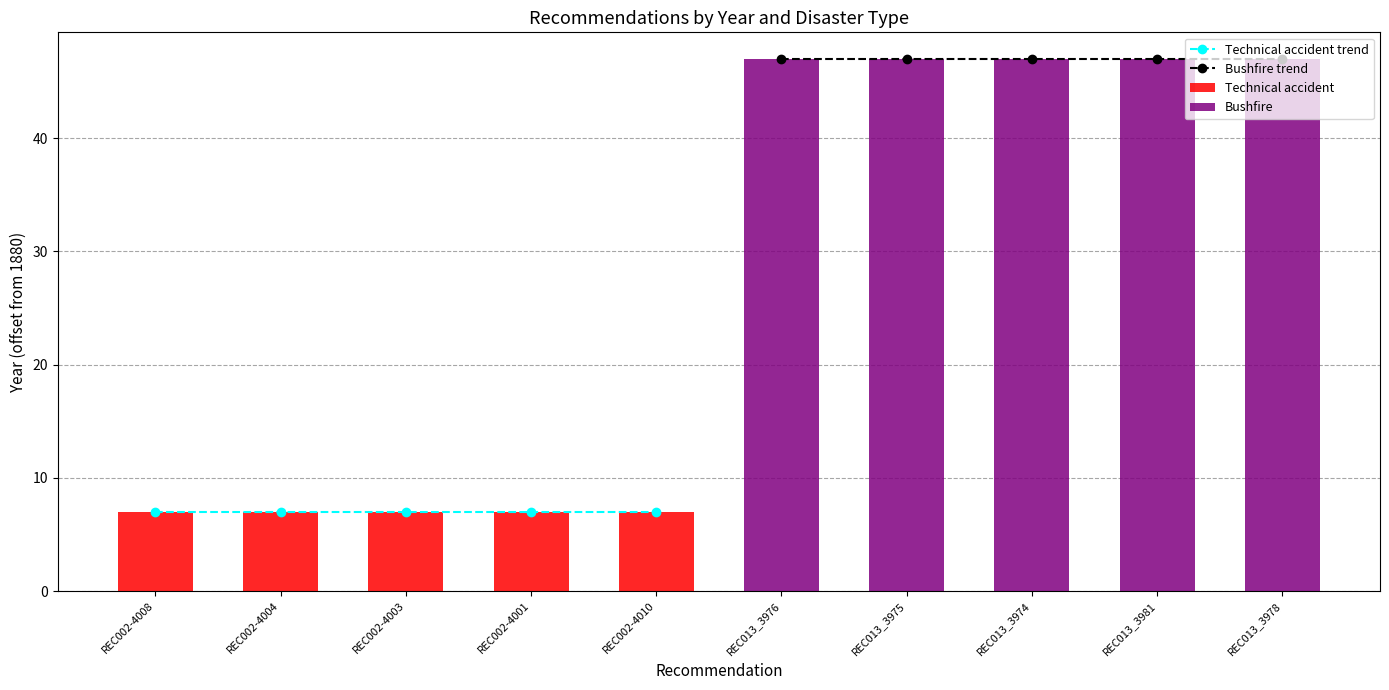

True or false: Bushfire has a value of 82 at REC013_3981.

False